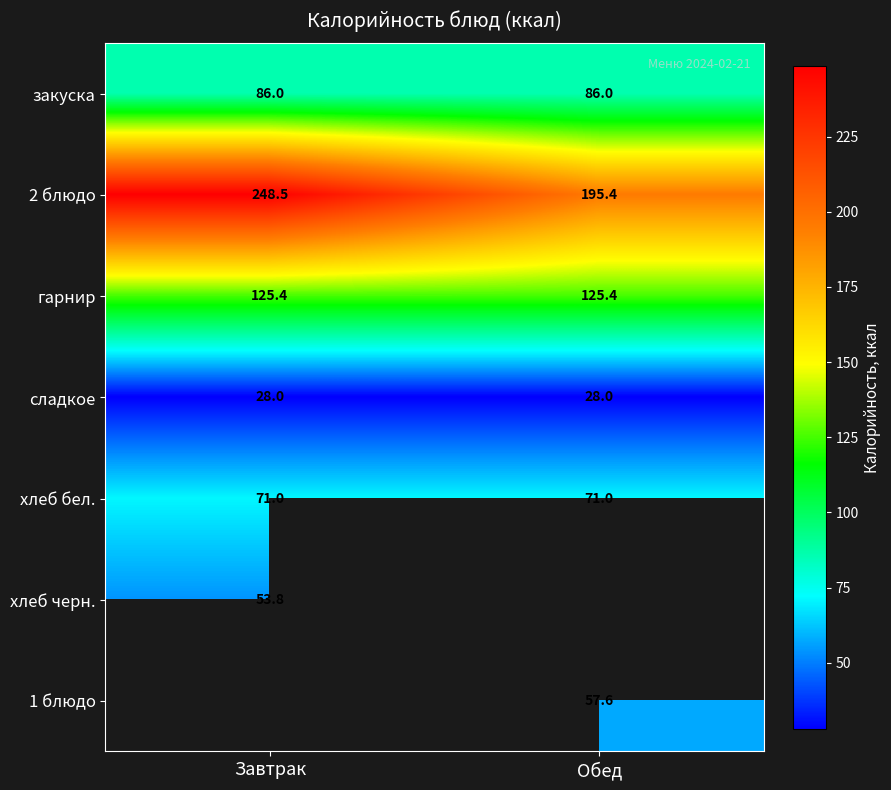

Which category has the lowest value across all series?

Завтрак